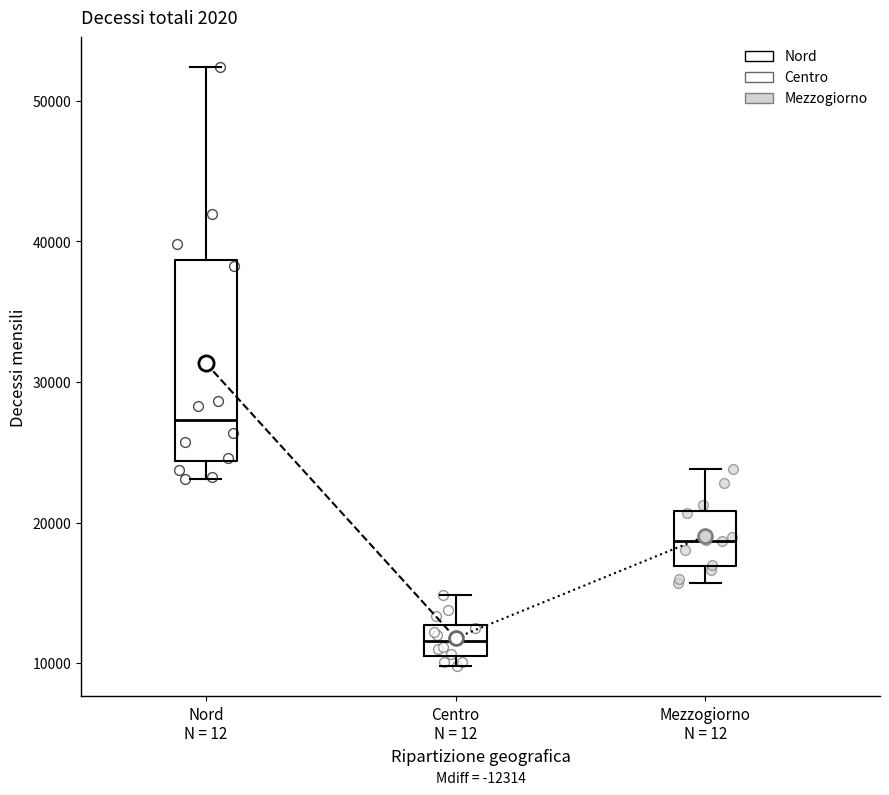

Which box has the highest median line?

Nord N = 12